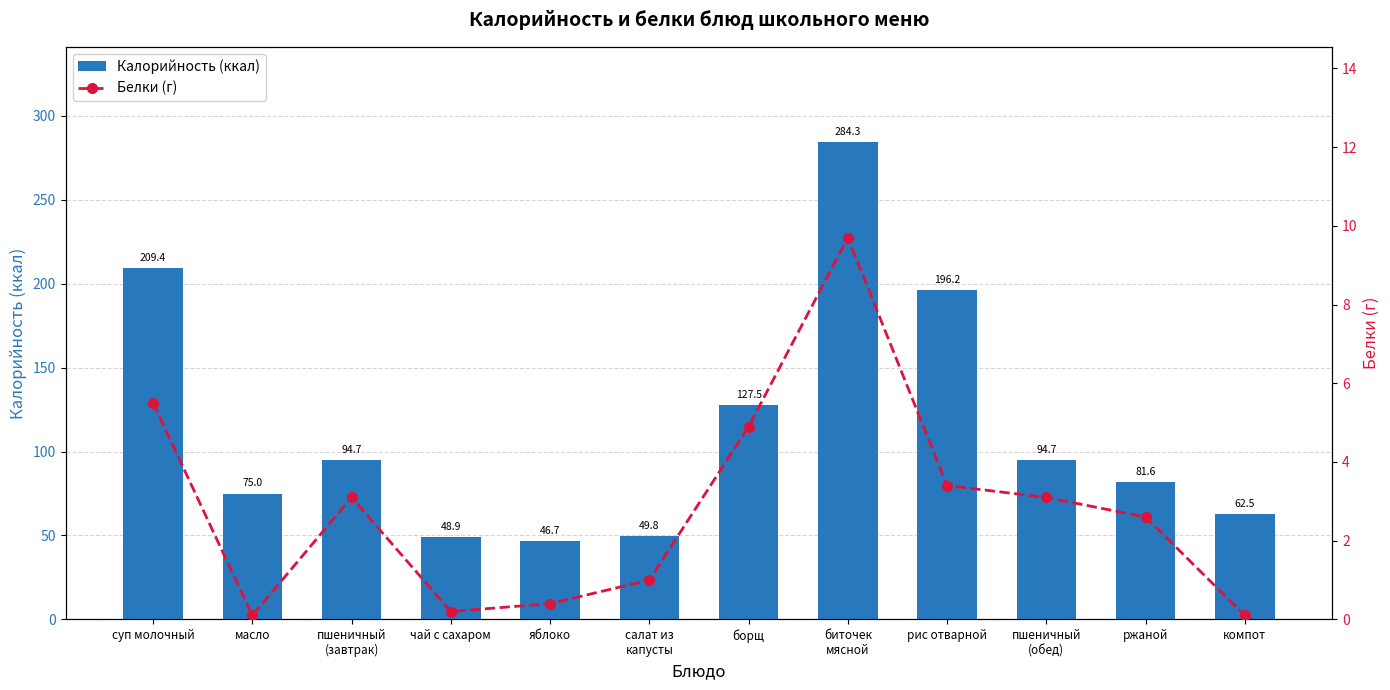

What are all the series names shown in the legend?

Калорийность (ккал), Белки (г)